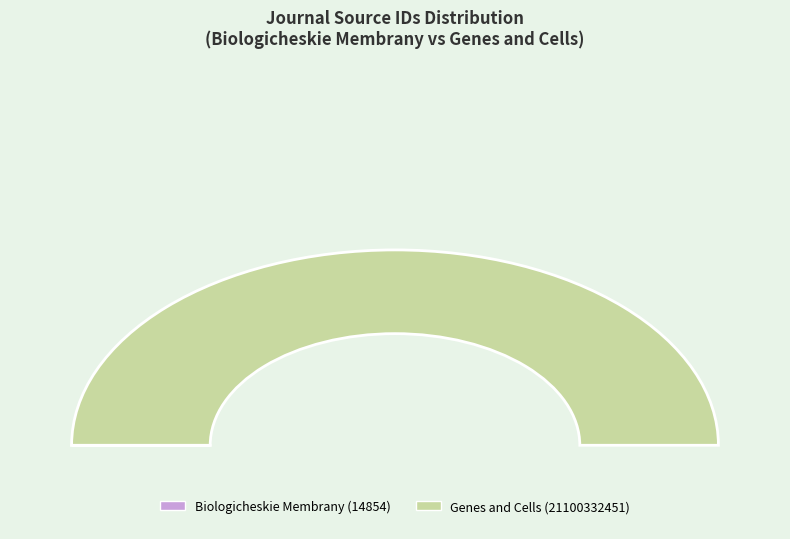

What is the smallest slice in the pie chart?

Biologicheskie Membrany